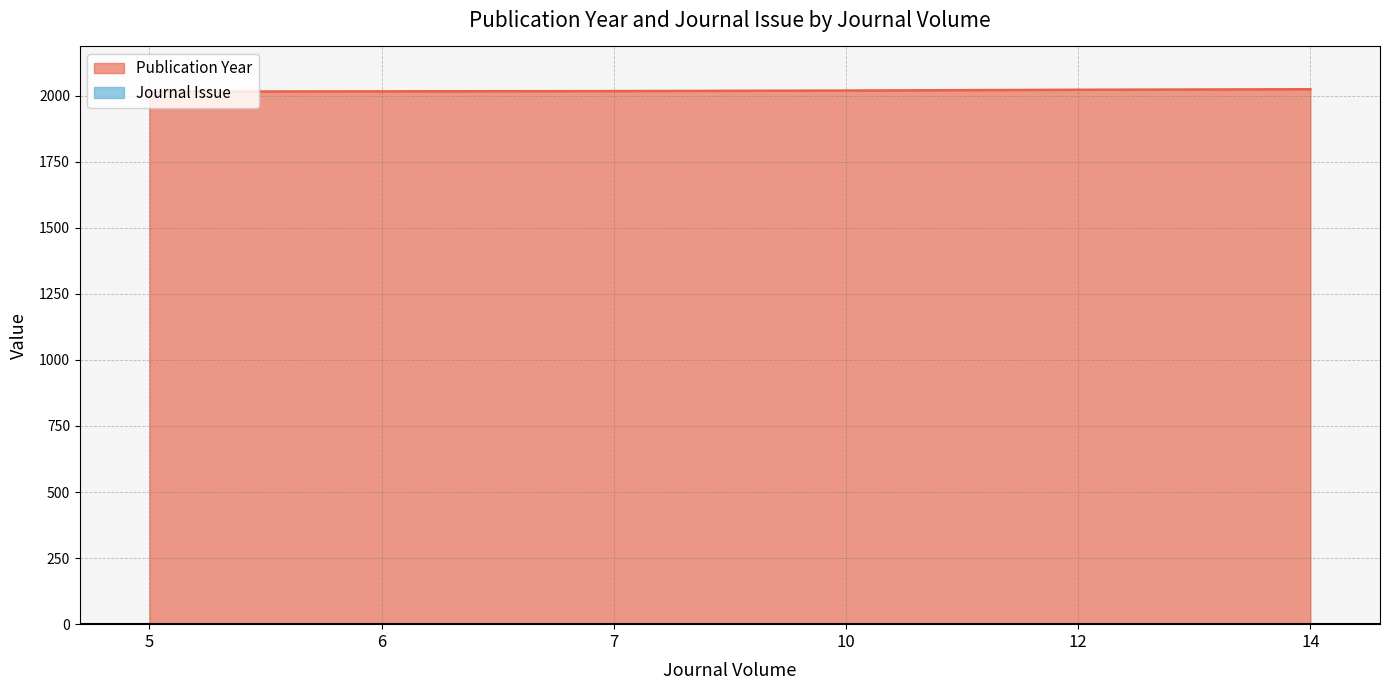

What is the difference between the values at 12 and 14?

2